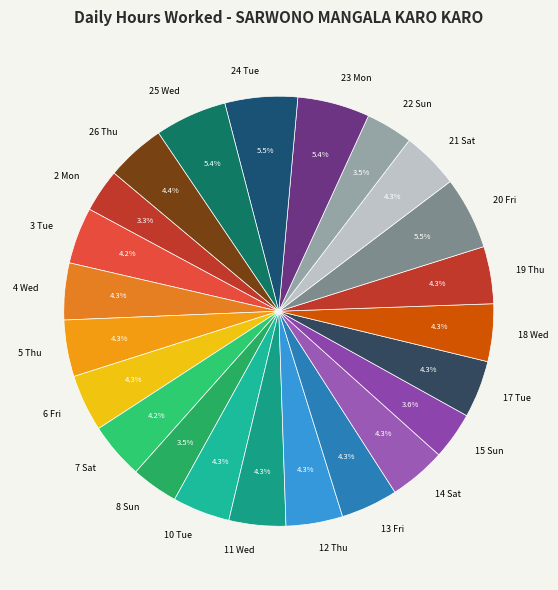

How much of the chart is everything except 3 Tue?

95.8%